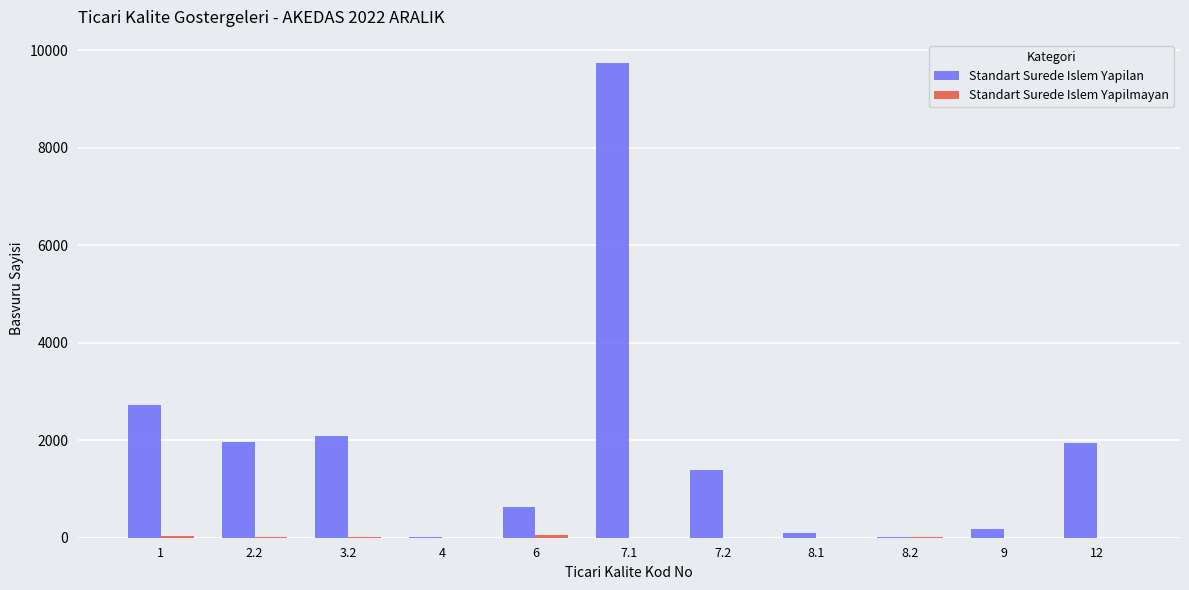

Which series changed the most between 3.2 and 4?

Standart Surede Islem Yapilan